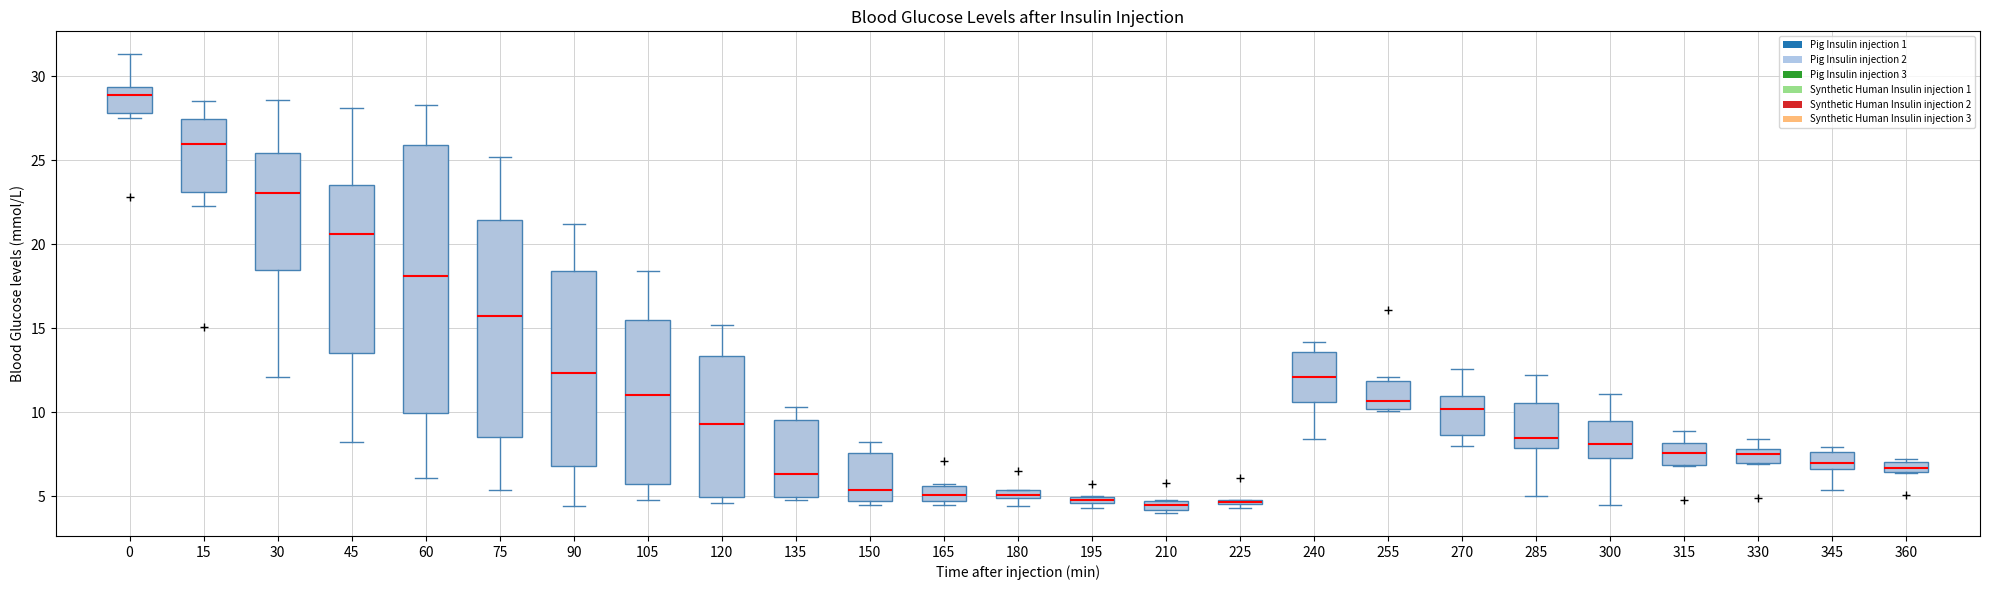

Where is the upper edge of the box at x = 330 on the y-axis? The values are not printed on the chart, so give them approximately, as read against the axis.

8.0